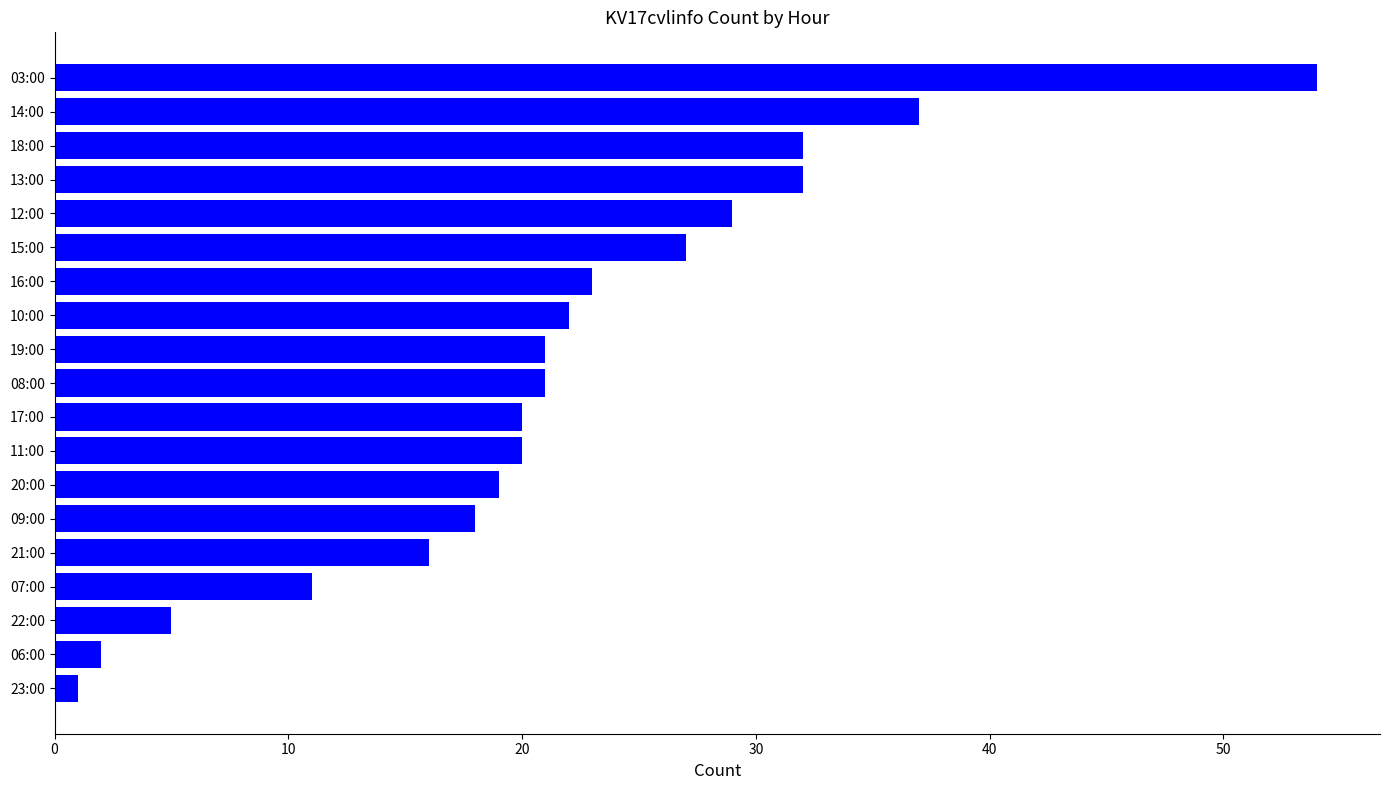

What is the average value?

22